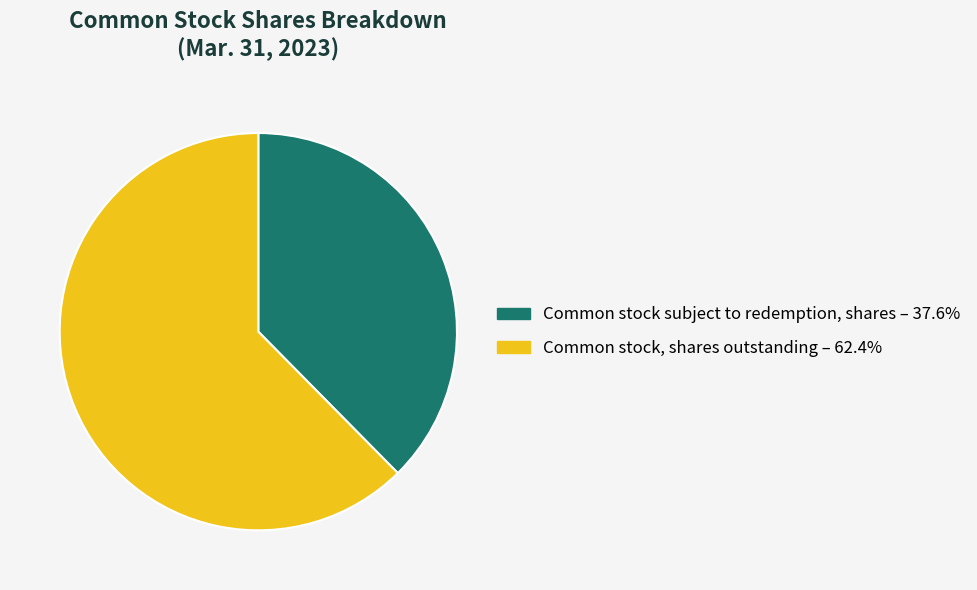

Do Common stock subject to redemption, shares and Common stock, shares outstanding together represent more than half of the pie?

Yes